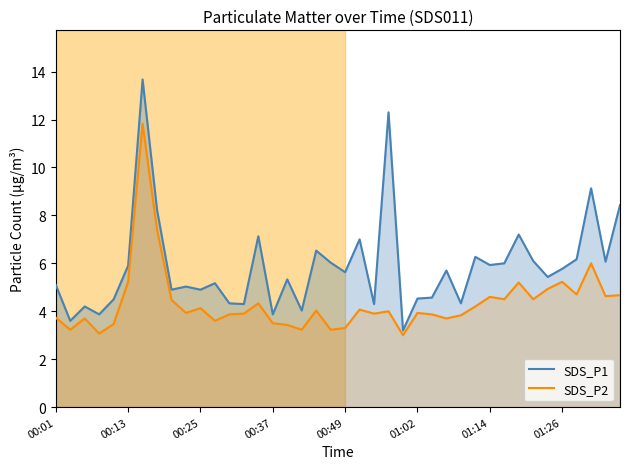

True or false: SDS_P1 and SDS_P2 cross at least once.

False